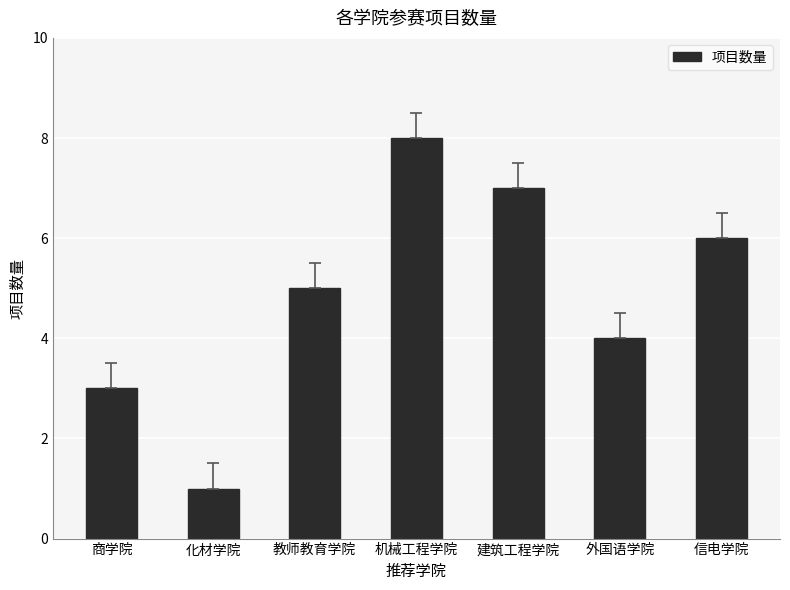

Approximately how many times larger is the value at 外国语学院 compared to 化材学院?

4.0